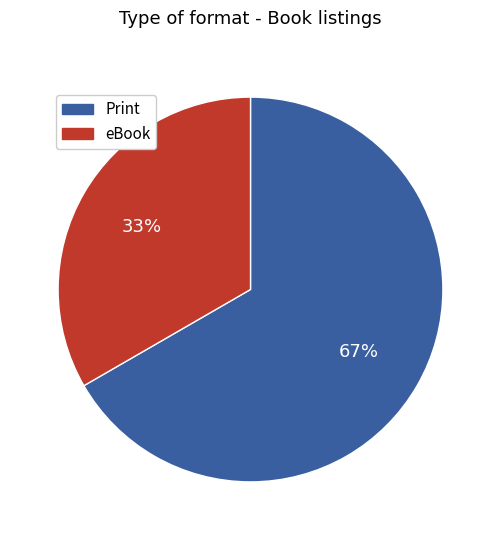

Is there a majority slice in this chart?

Yes